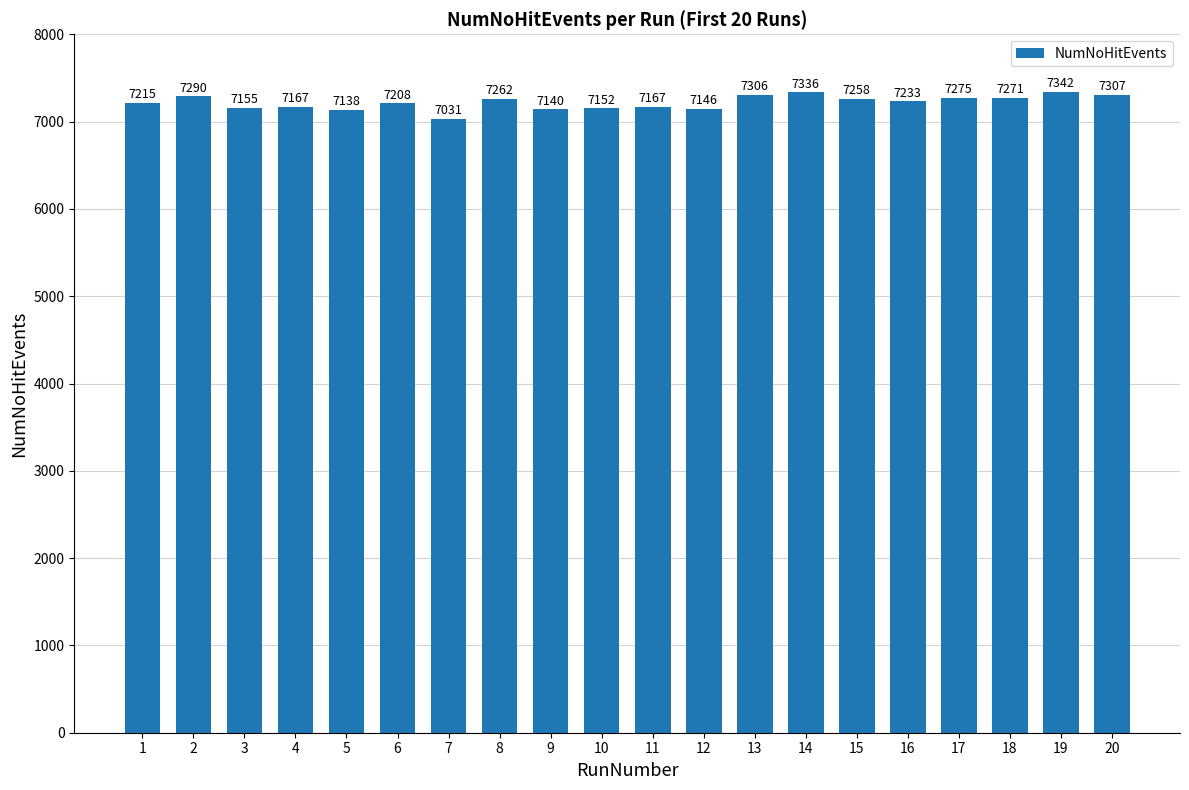

Is it true that the value at 11 is 7167?

True